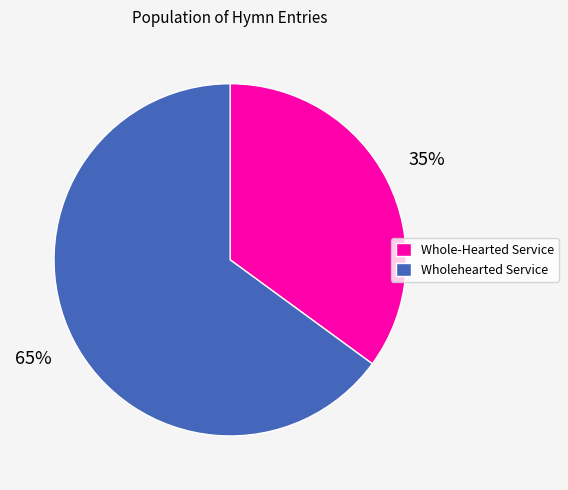

Is the sum of Wholehearted Service and Whole-Hearted Service greater than half?

Yes